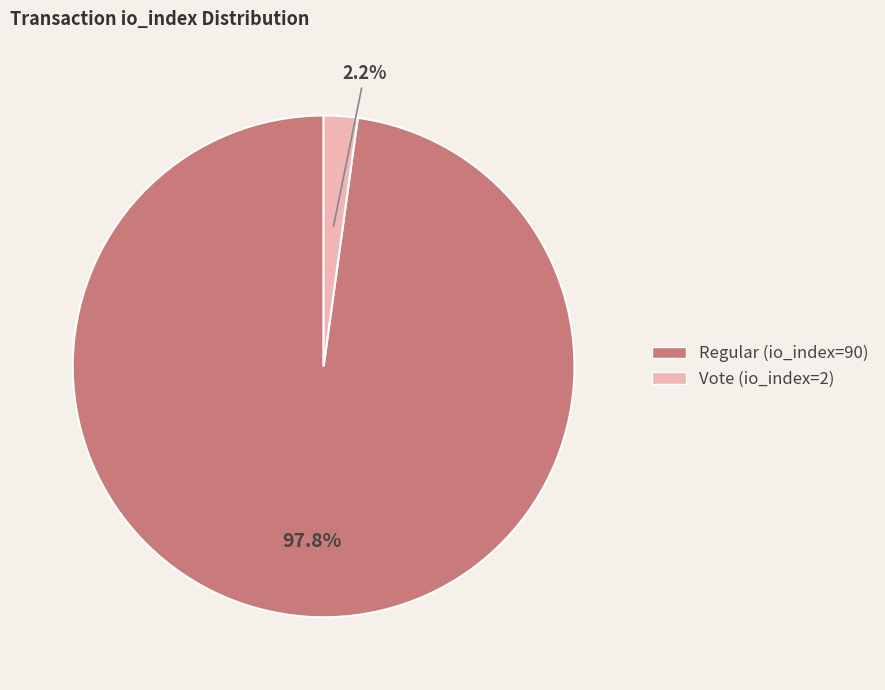

To the nearest percent, what is the difference between the Vote (io_index=2) and Regular (io_index=90) slice percentages?

96%